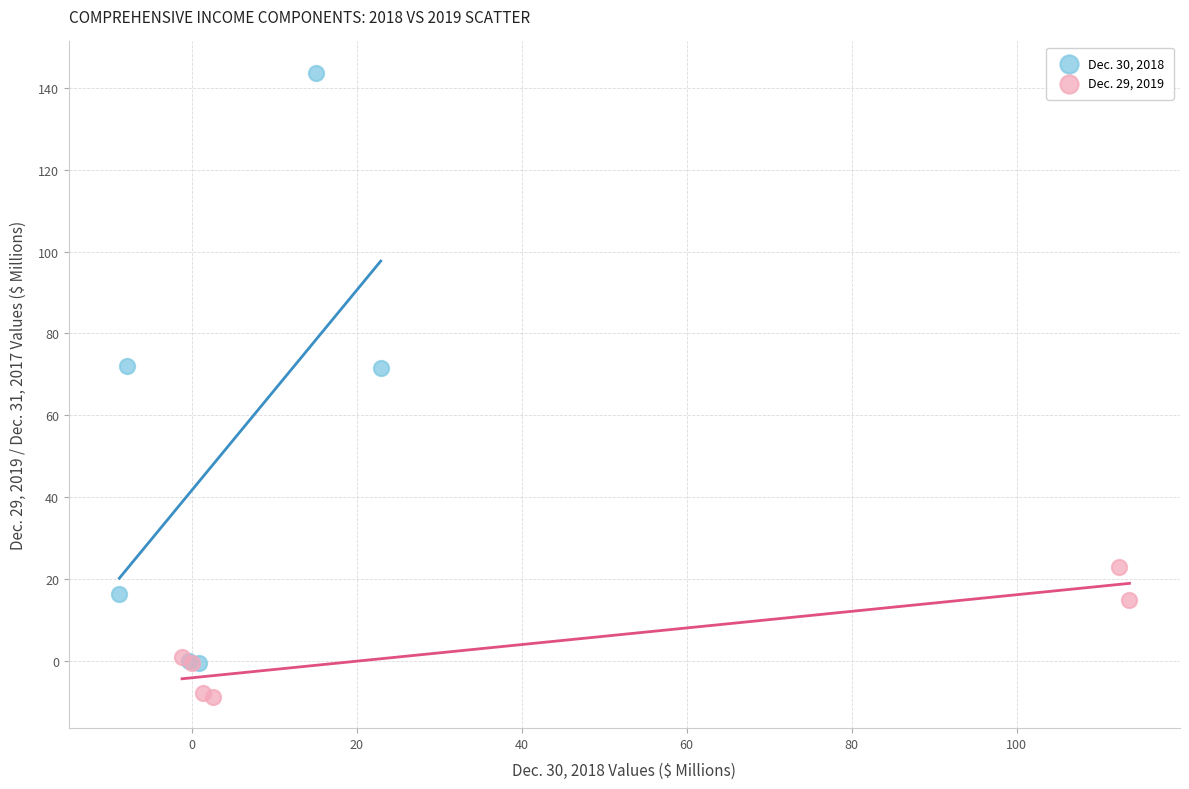

Which series reaches the maximum Y coordinate?

Dec. 30, 2018